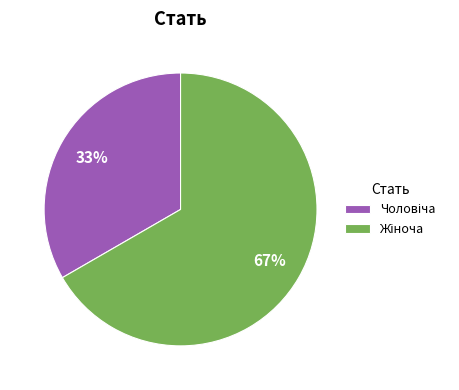

To the nearest percent, what is the average slice percentage?

50%